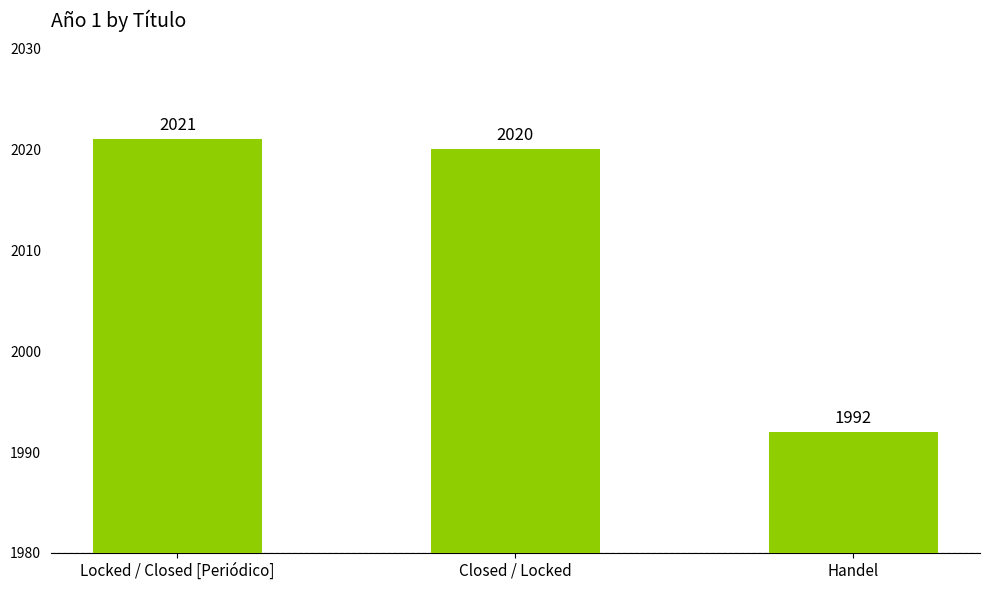

What is the change in value from Locked / Closed [Periódico] to Handel?

-29